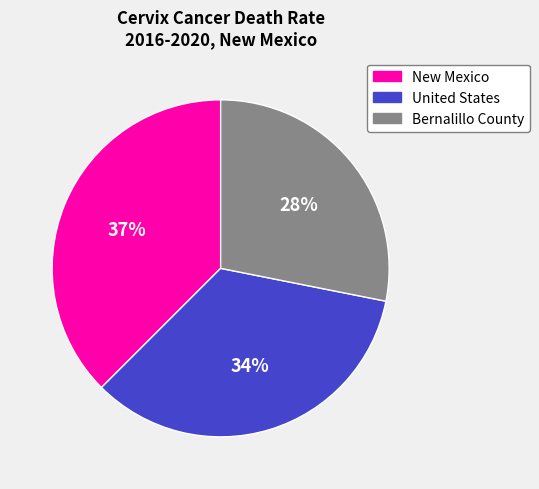

Which slice is the largest?

New Mexico